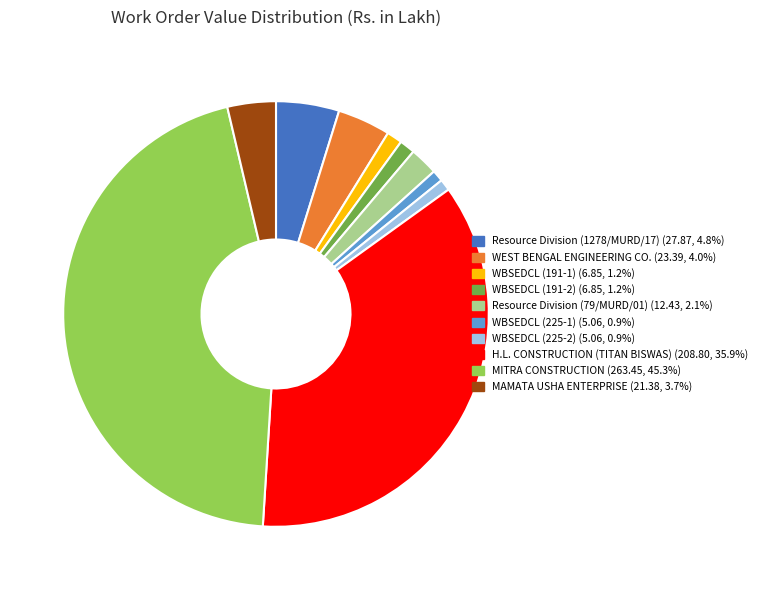

Is H.L. CONSTRUCTION (TITAN BISWAS) the majority of the pie?

No